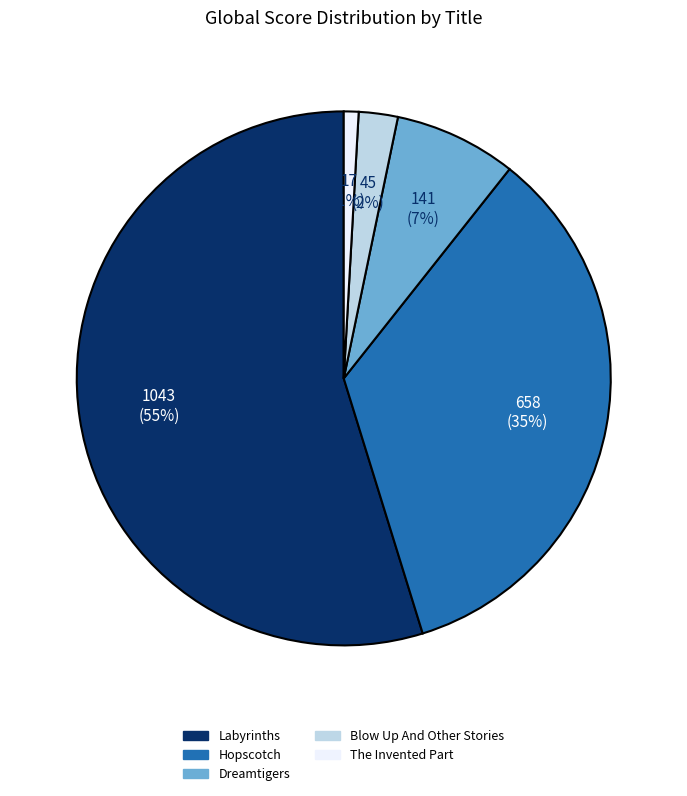

What percentage is the Blow Up And Other Stories slice, to the nearest percent?

2%